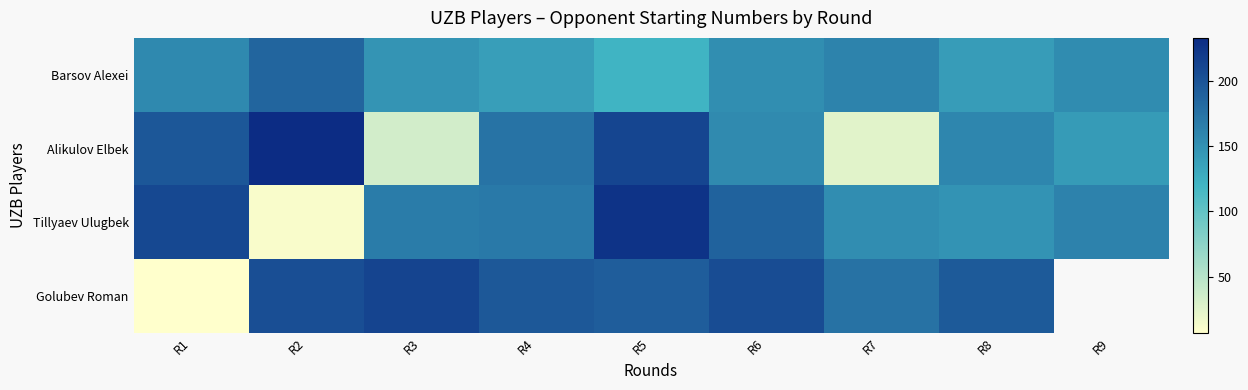

What is the total value across all series at R1?

571.0